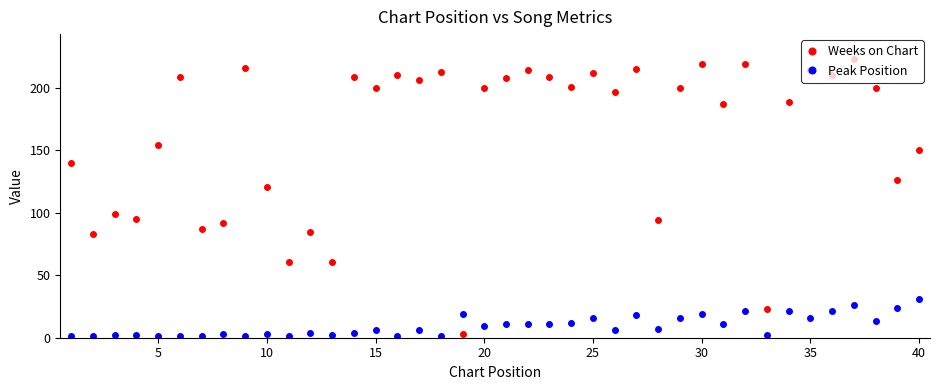

Which series has the largest total across all categories?

Weeks on Chart